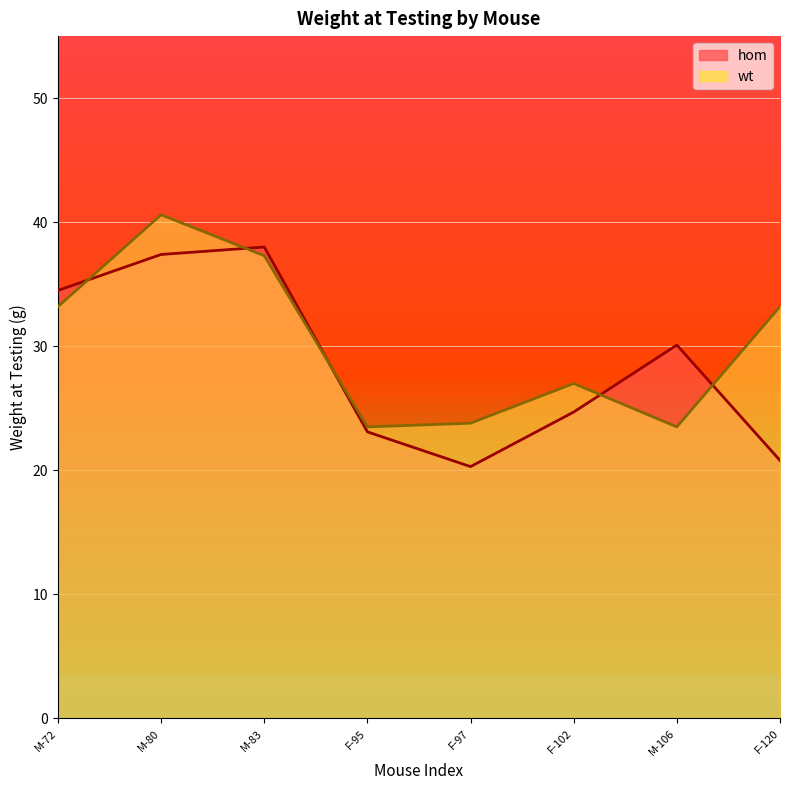

How many interior local valleys does the hom series have?

1